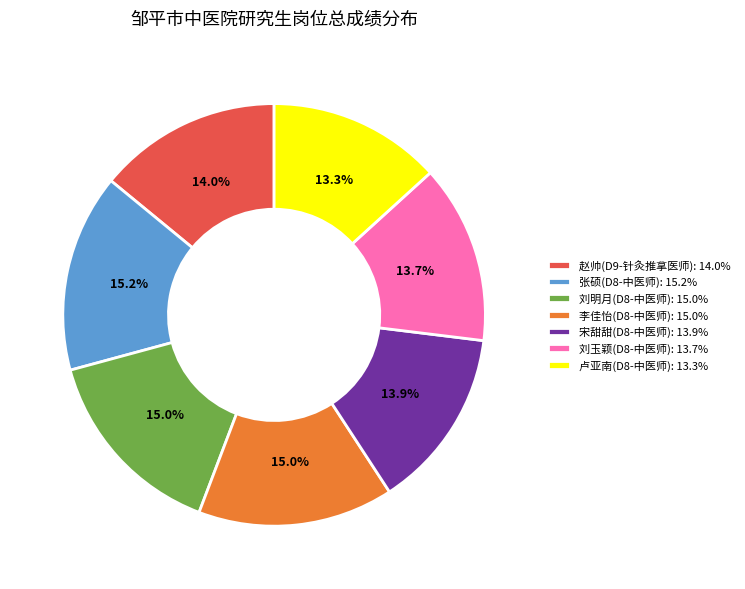

How many segments does this pie chart have?

7